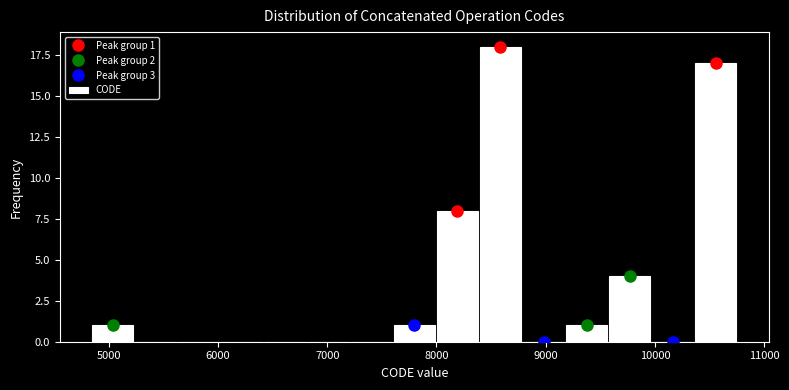

Around what value on the x-axis is the tallest bar? Give the approximate position of its centre, as read against the axis.

8600